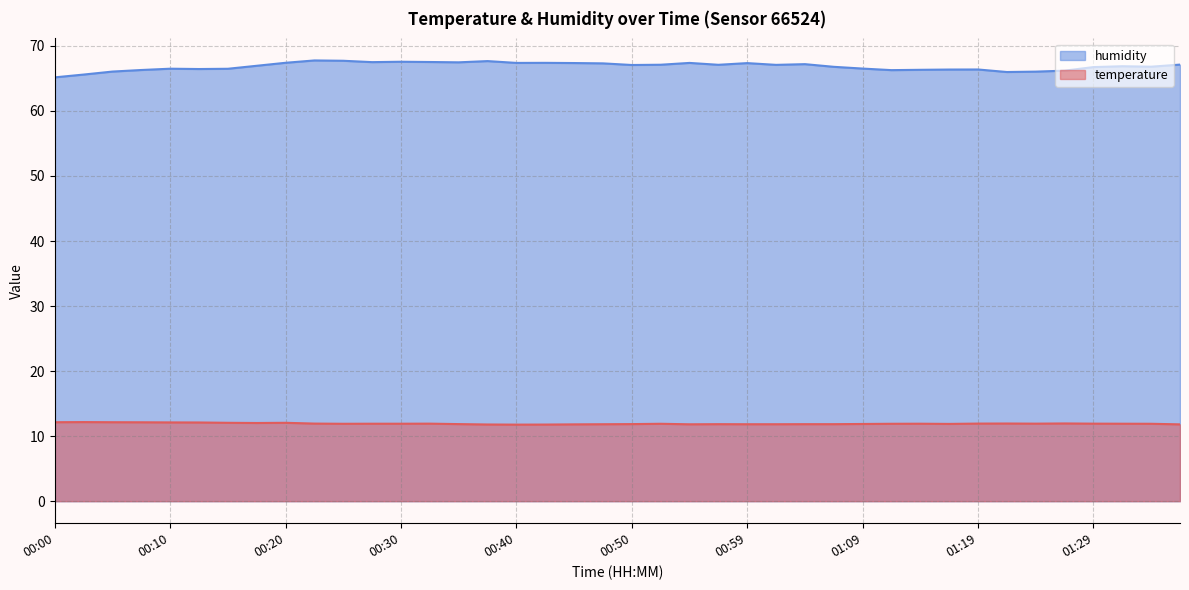

List the labels in order of humidity value, smallest first.

00:00, 00:03, 01:21, 01:24, 00:05, 01:26, 01:12, 00:08, 01:14, 01:17, 01:19, 00:13, 00:15, 00:10, 01:09, 01:29, 01:07, 01:34, 01:31, 00:17, 00:50, 01:02, 00:57, 00:52, 01:36, 01:04, 00:47, 00:59, 00:45, 00:40, 00:55, 00:42, 00:20, 00:35, 00:27, 00:32, 00:30, 00:37, 00:25, 00:22